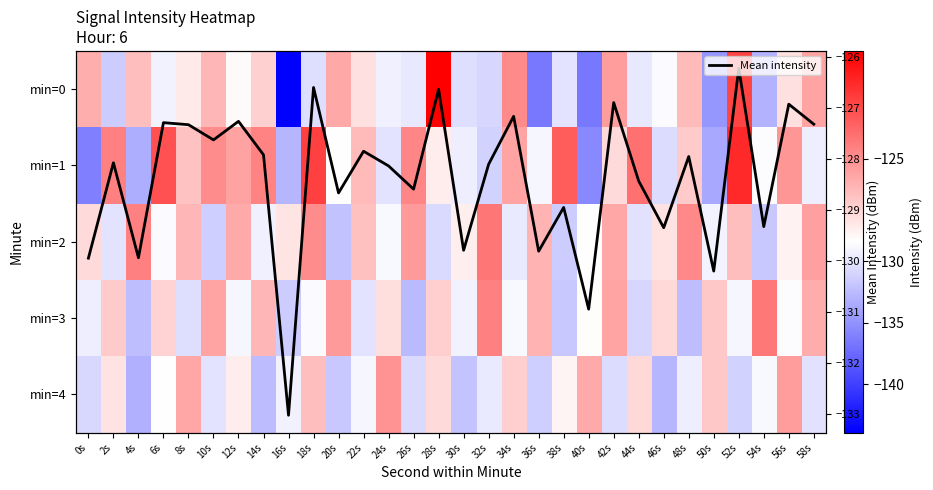

What is the maximum value for Mean intensity?

-126.2